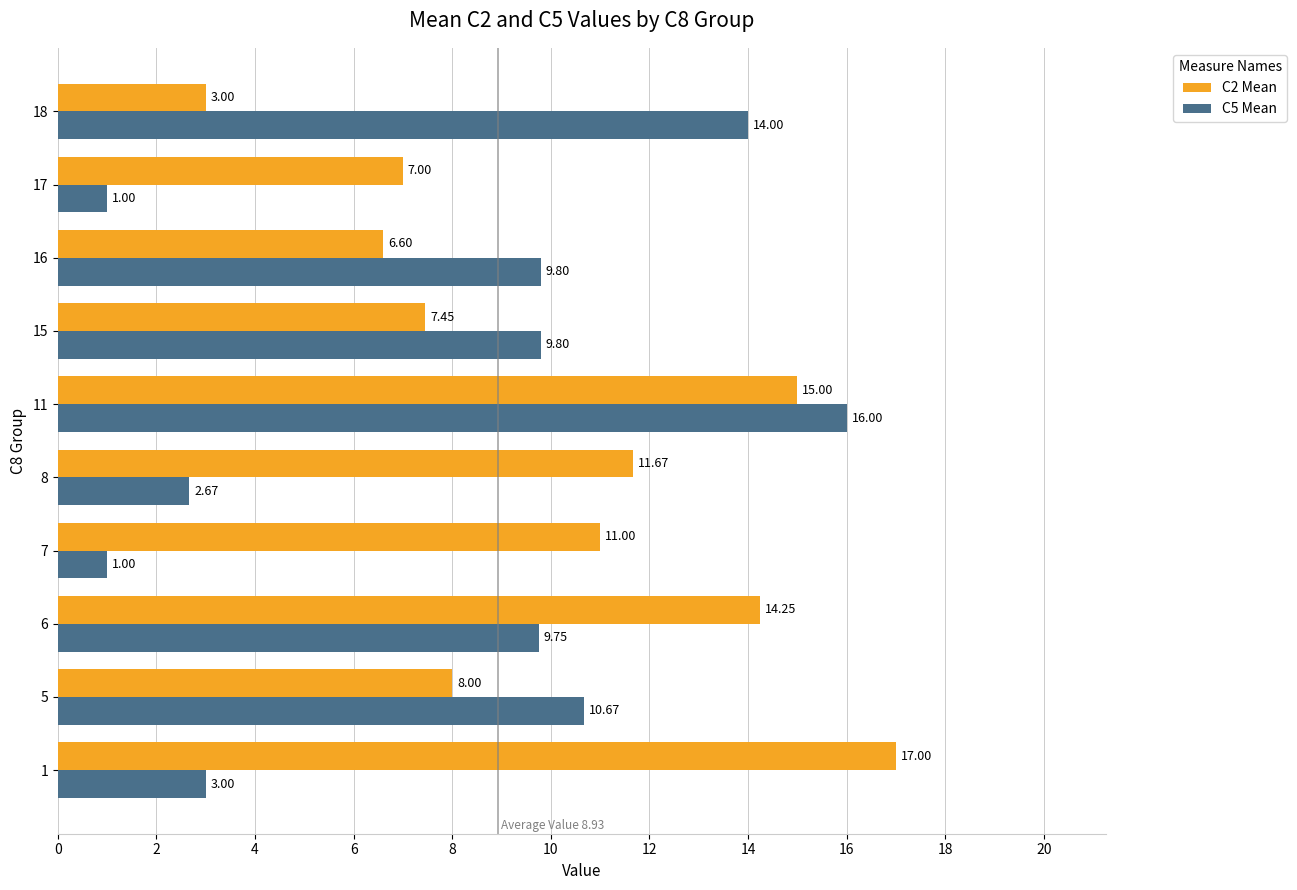

How many data points in C5 Mean are less than 9?

4